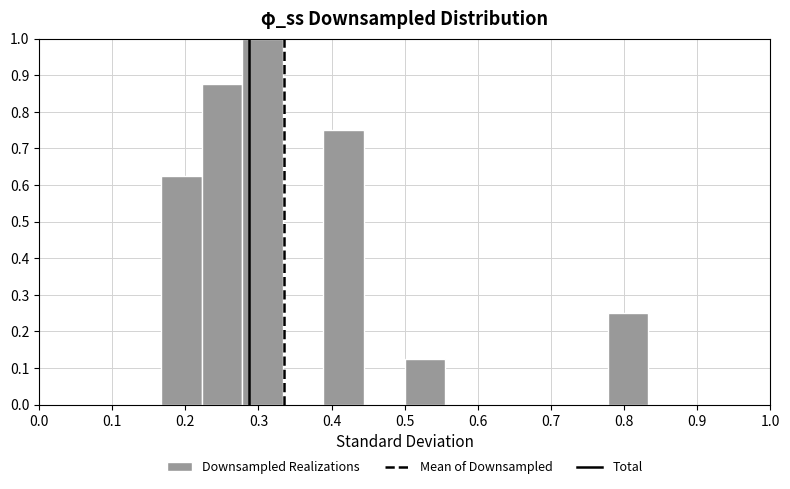

Which range on the x-axis has the tallest bar?

0.28 to 0.33